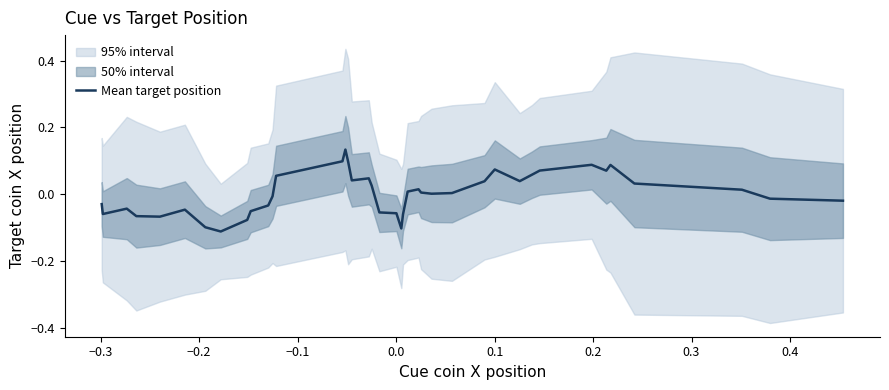

How many lines are shown in the chart?

1